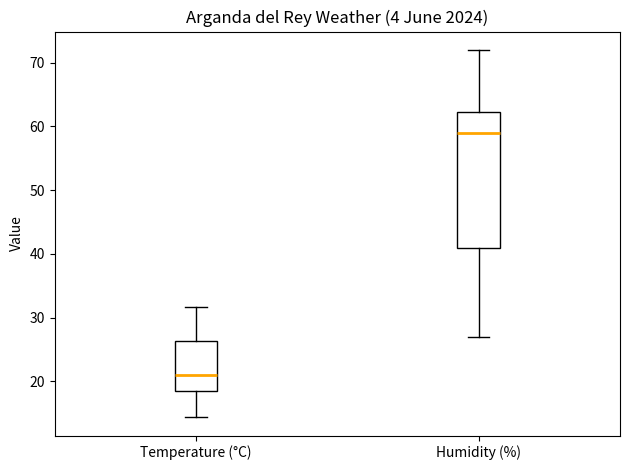

Where does the median line of the box for Humidity (%) sit on the y-axis? The values are not printed on the chart, so give them approximately, as read against the axis.

59